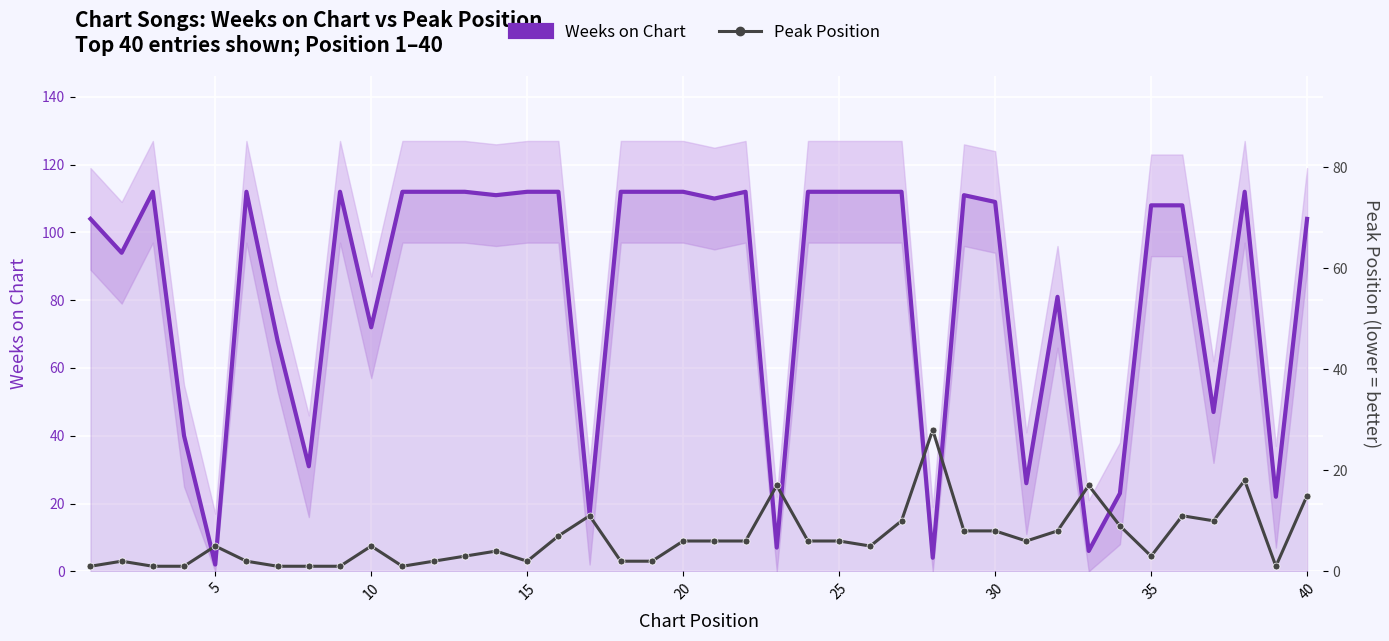

What is the value of the Peak Position point at the 15th from the left?

2